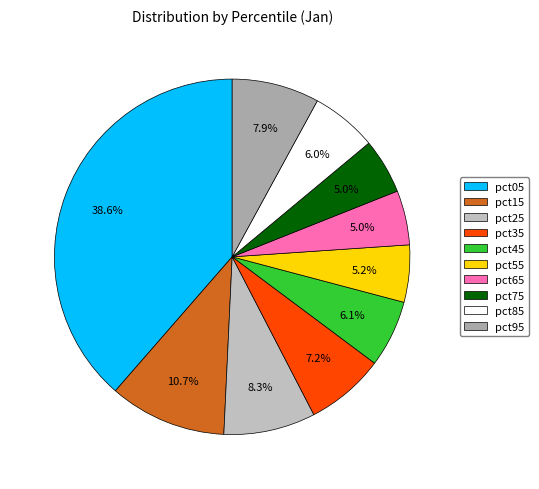

To the nearest percent, what portion does pct65 represent?

5%